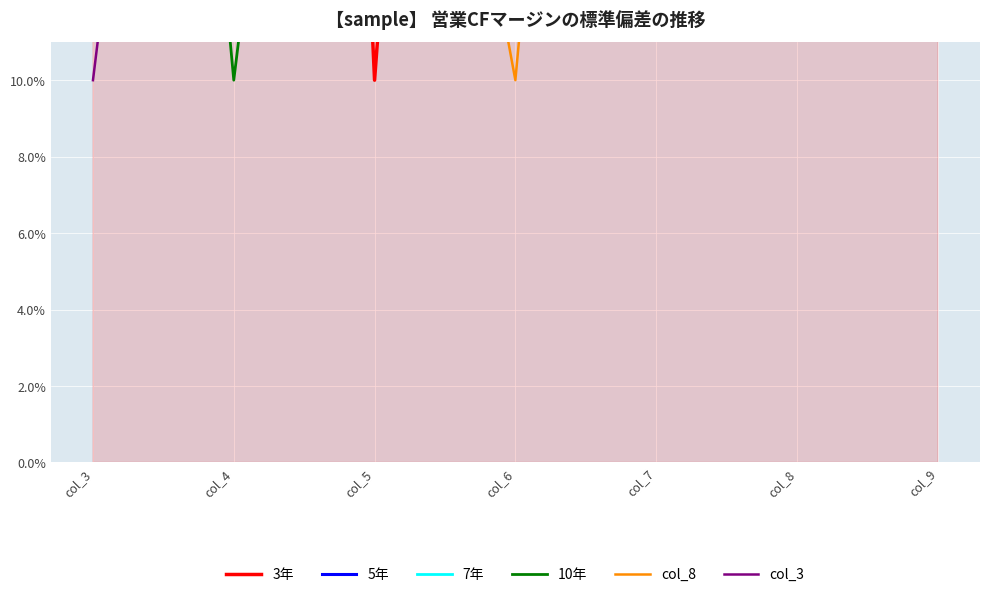

How many lines are shown in the chart?

6